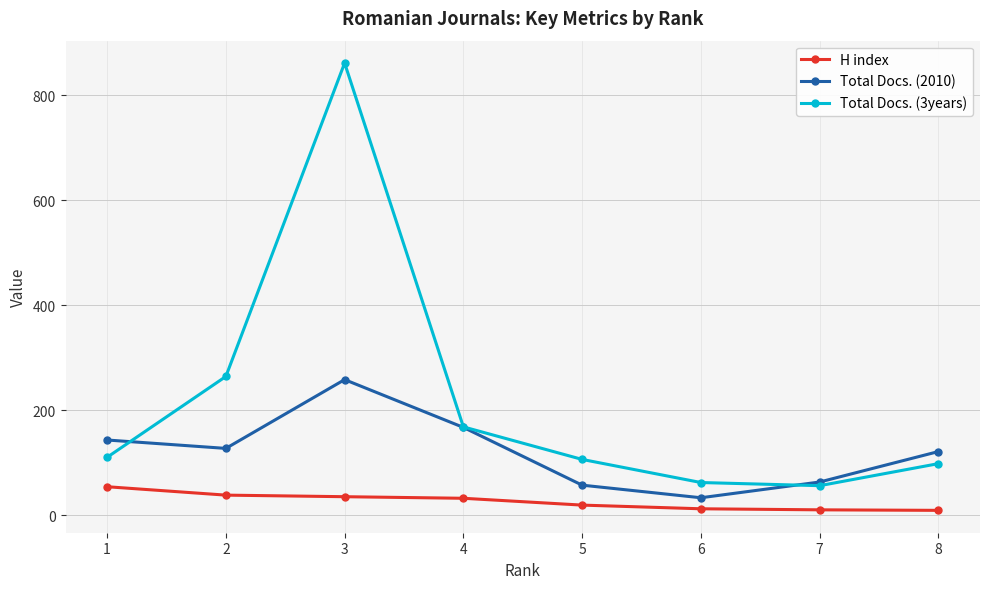

Which category has the highest value in the Total Docs. (3years) series?

3